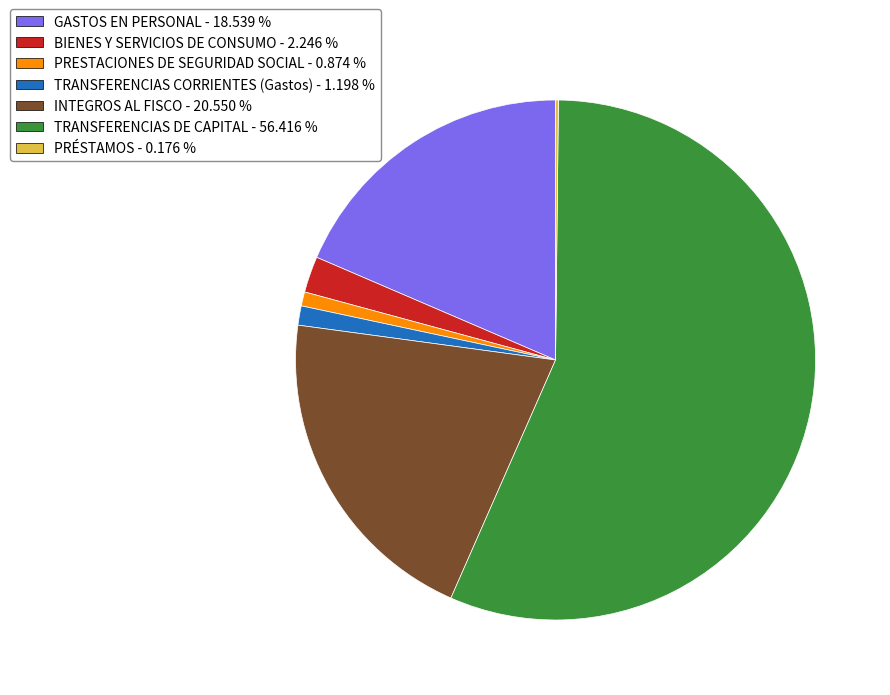

Is there a majority slice in this chart?

Yes